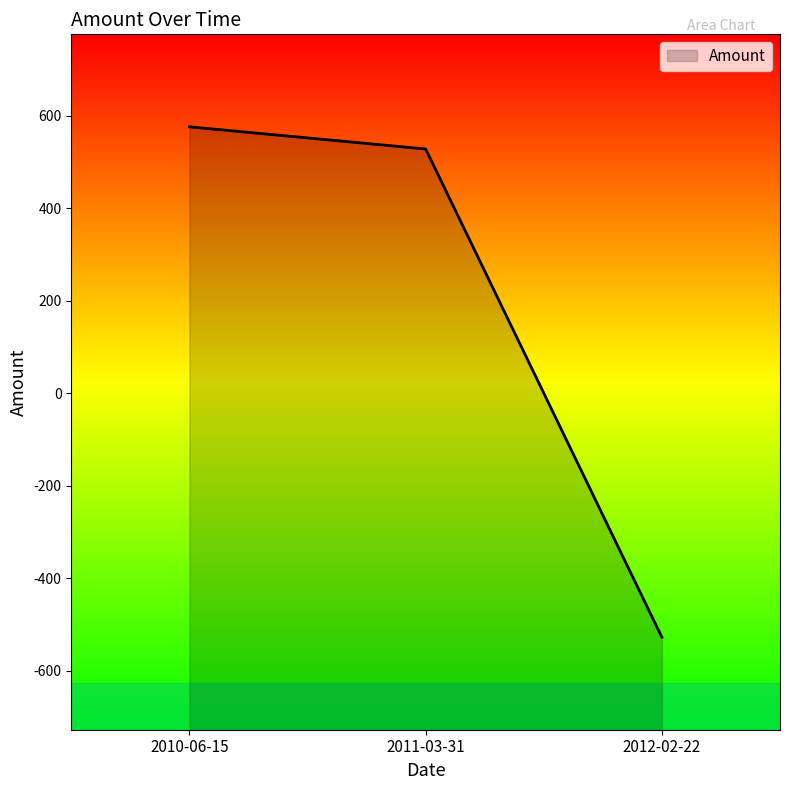

Reading left to right, what are all the values shown in this chart?

2010-06-15=576	2011-03-31=528	2012-02-22=-528